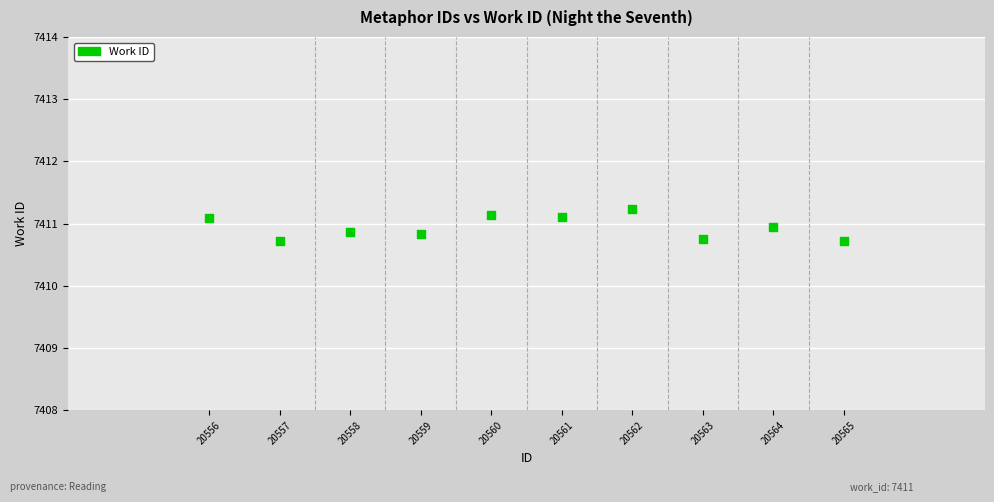

What is the range of Y values (max minus min)?

0.5